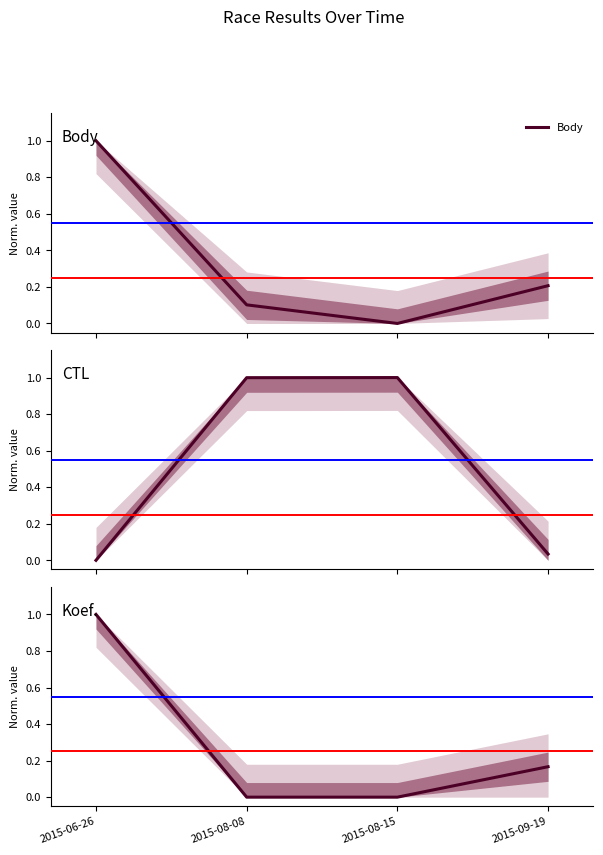

The Body series shows 1.0 at 2015-06-26. True or false?

True